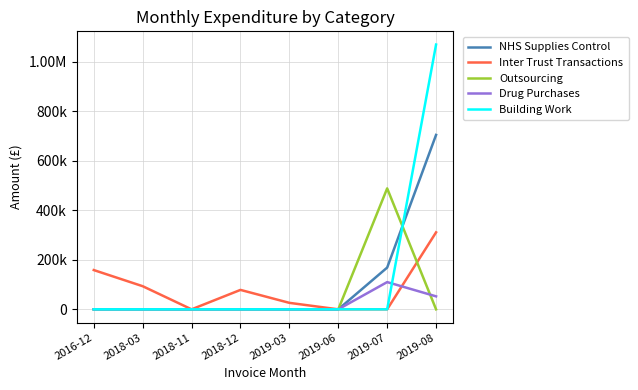

Is this an area chart (filled region under the line)?

No